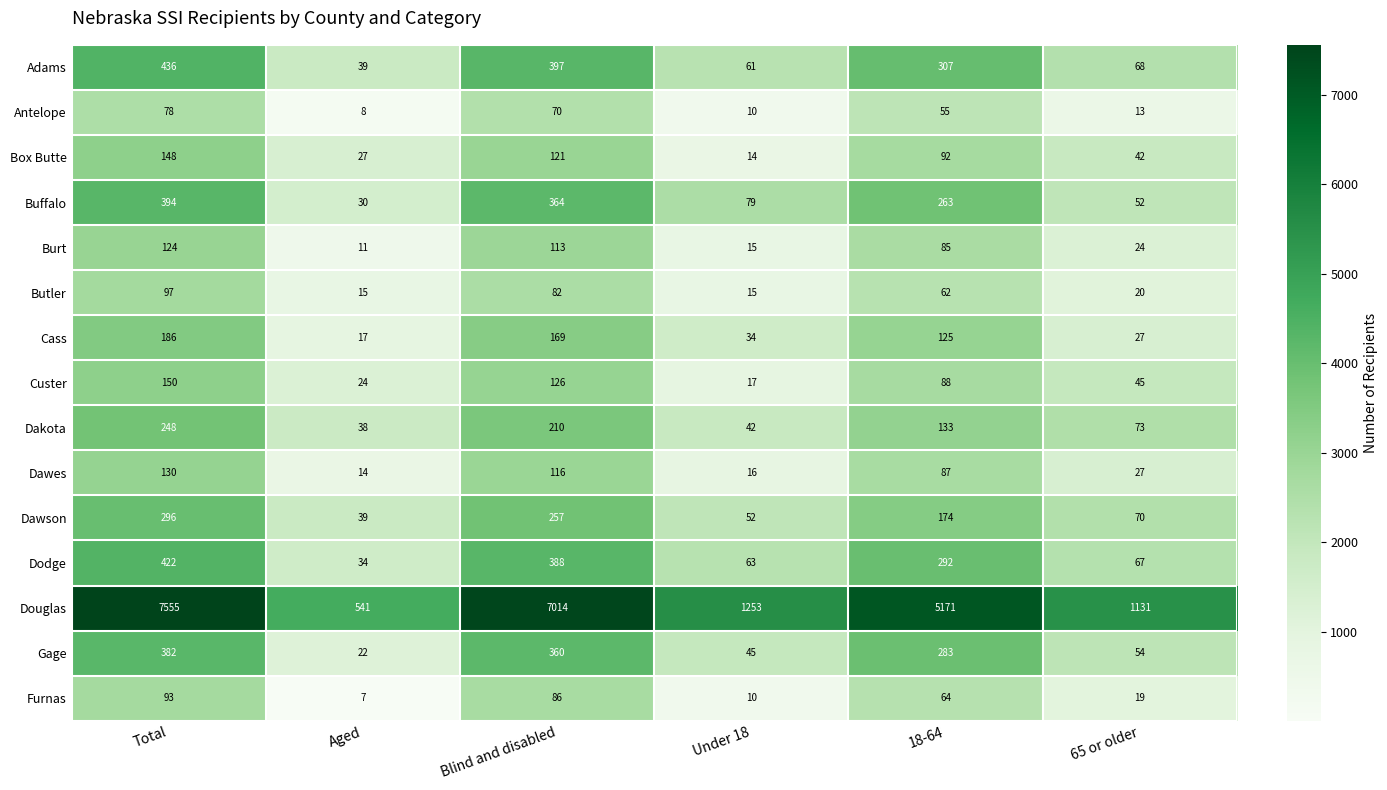

At which label is Butler closest to 56?

18-64